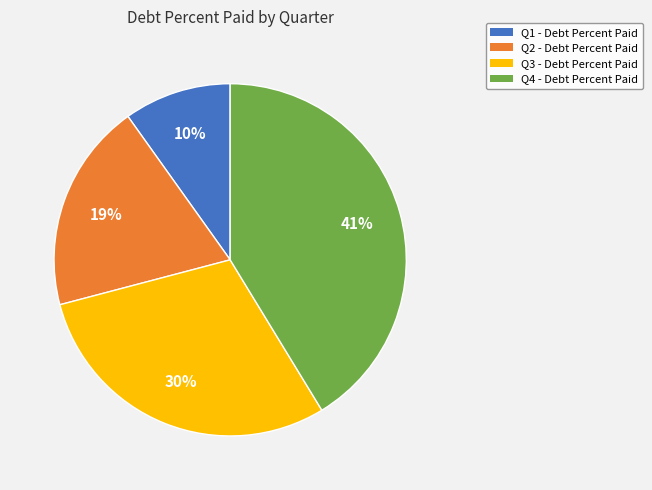

To the nearest percent, what percentage of the pie is Q3?

30%